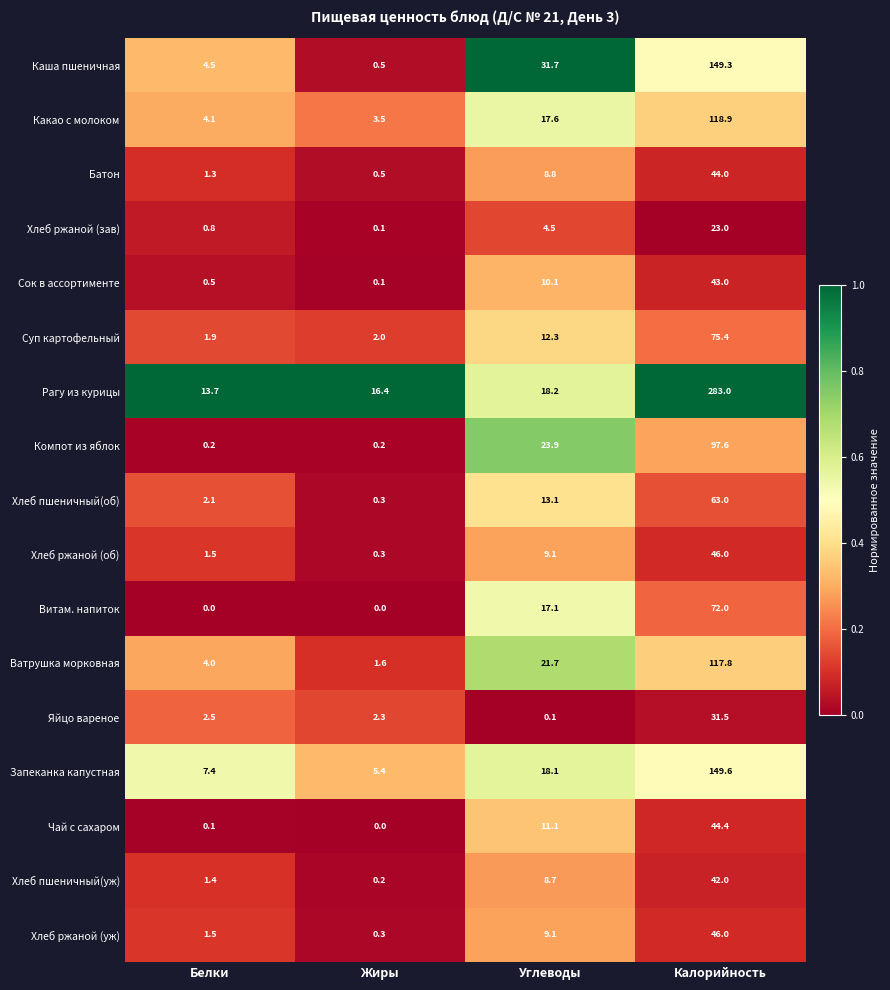

Which series changed the most between Жиры and Калорийность?

Рагу из курицы